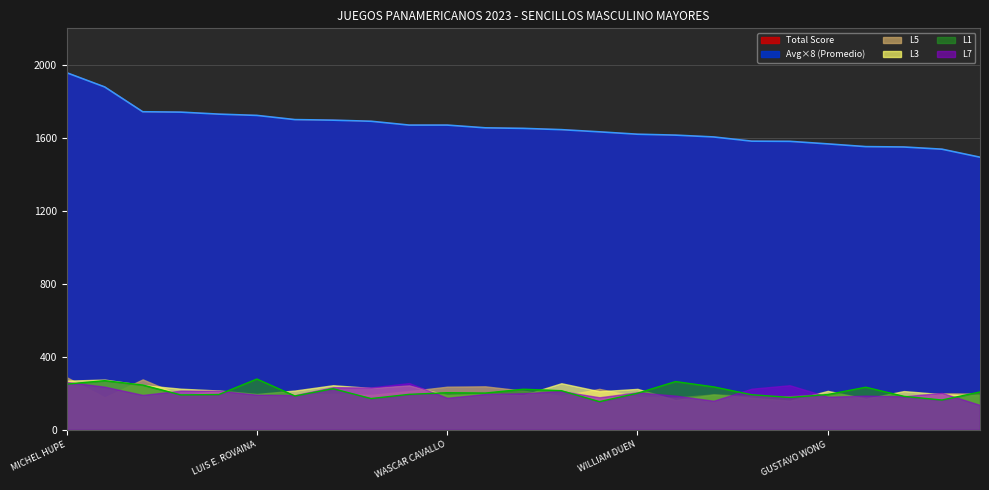

Is the value of Total at RODOLFO MONACELLI greater than the value of Promedio at MARVIN M. LEON?

Yes